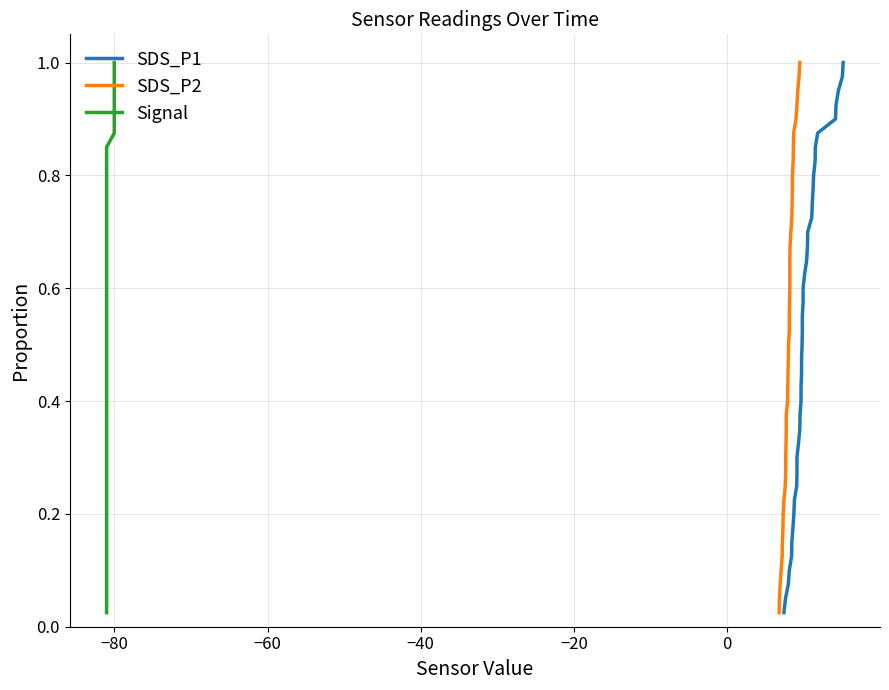

True or false: Signal and SDS_P1 intersect in this chart.

False